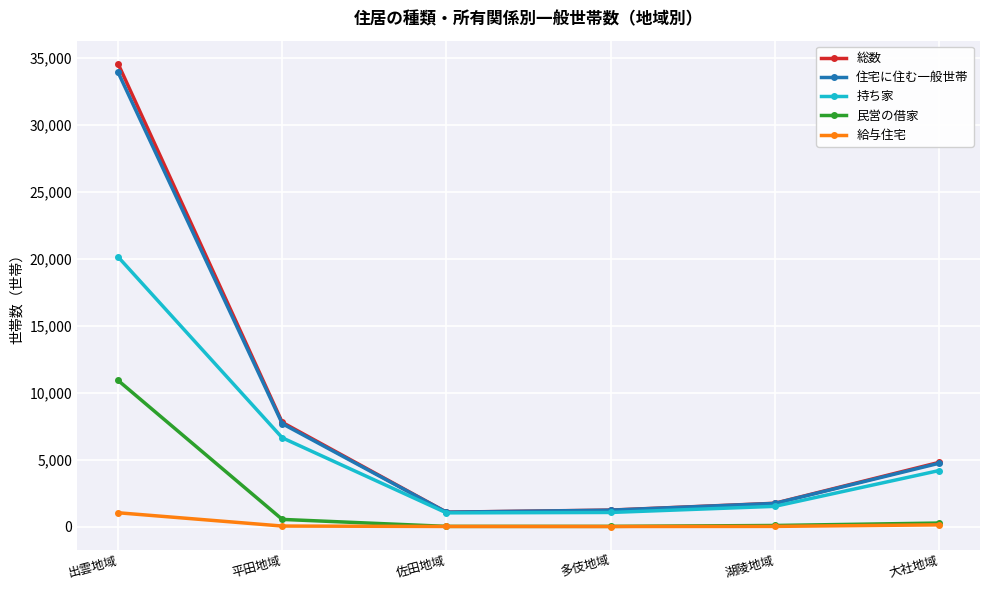

What are all the series names shown in the legend?

総数, 住宅に住む一般世帯, 持ち家, 民営の借家, 給与住宅